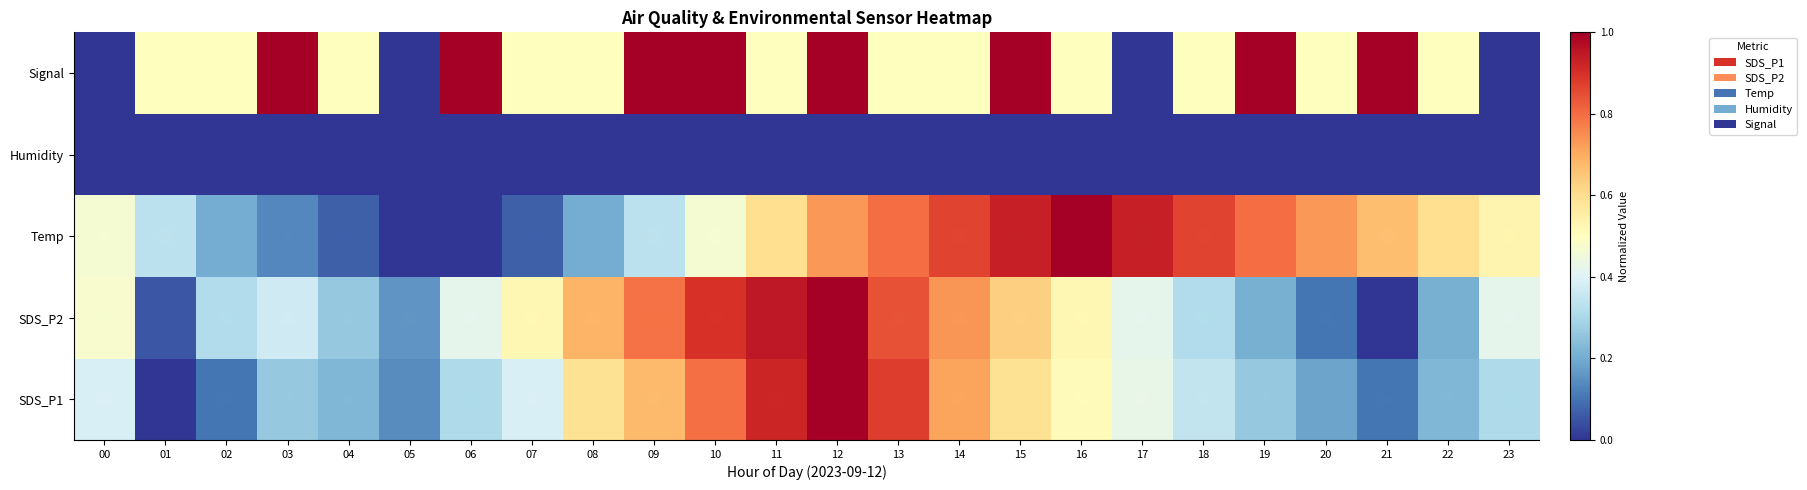

At 23, list the series in order from smallest to largest.

Humidity, Signal, SDS_P1, SDS_P2, Temp